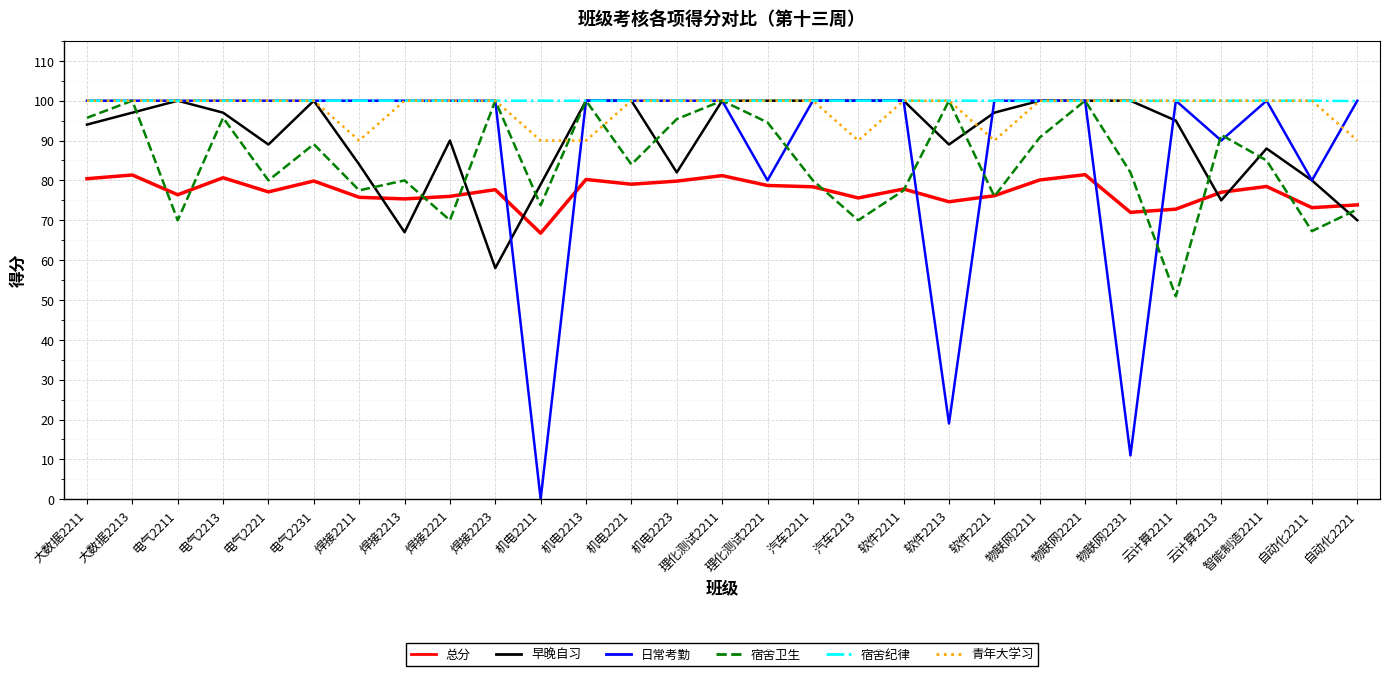

Where is the first local maximum for 宿舍卫生?

大数据2213